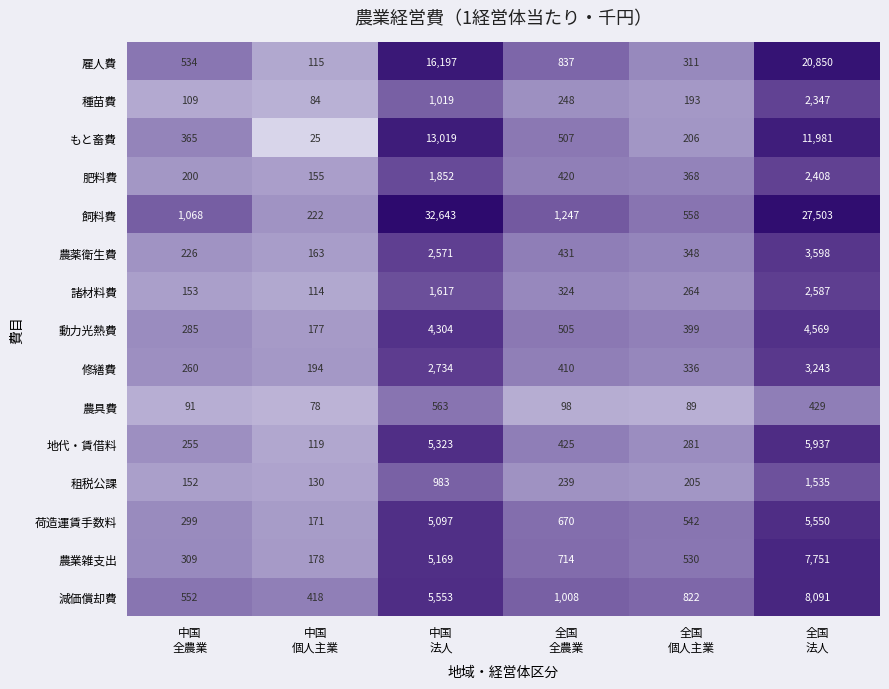

What is the greatest value displayed?

32643